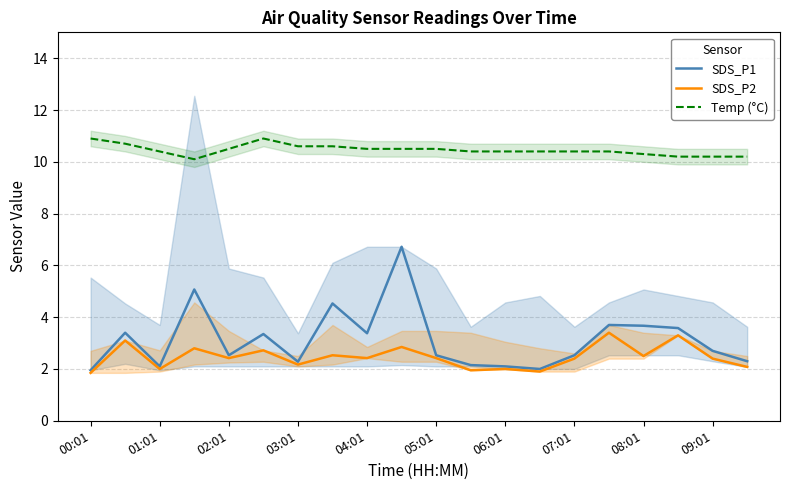

What is the difference between the Temp (°C) values at 08:01 and 07:01?

0.1